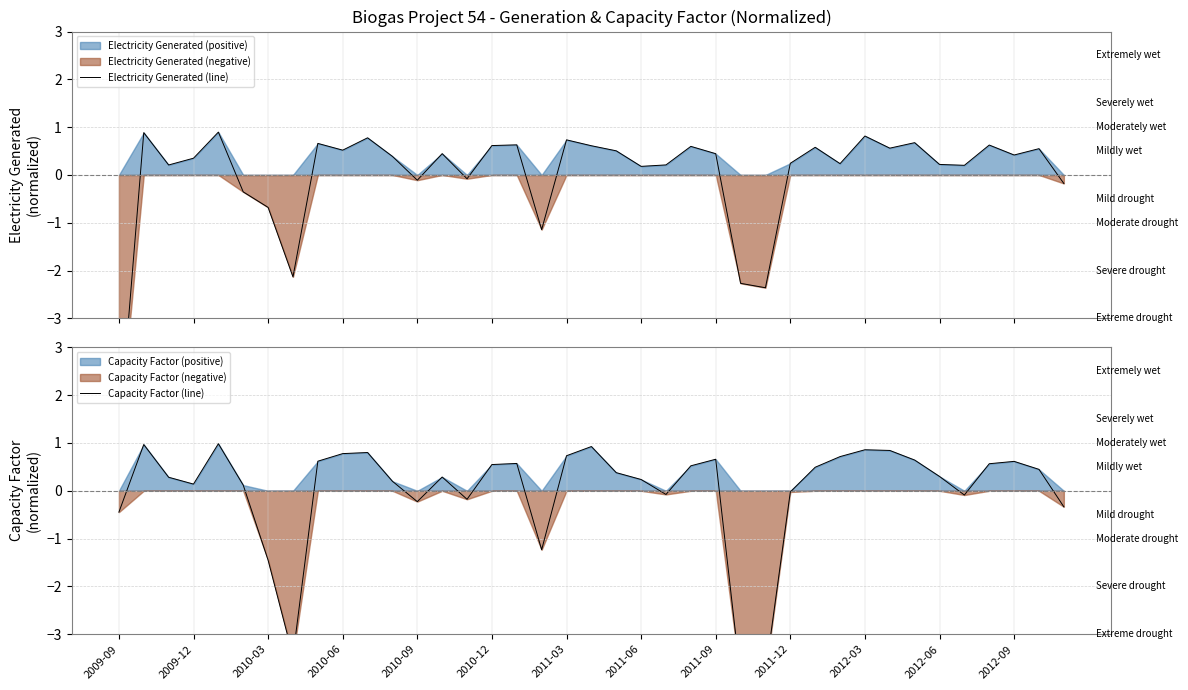

Count the number of categories in the chart.

39